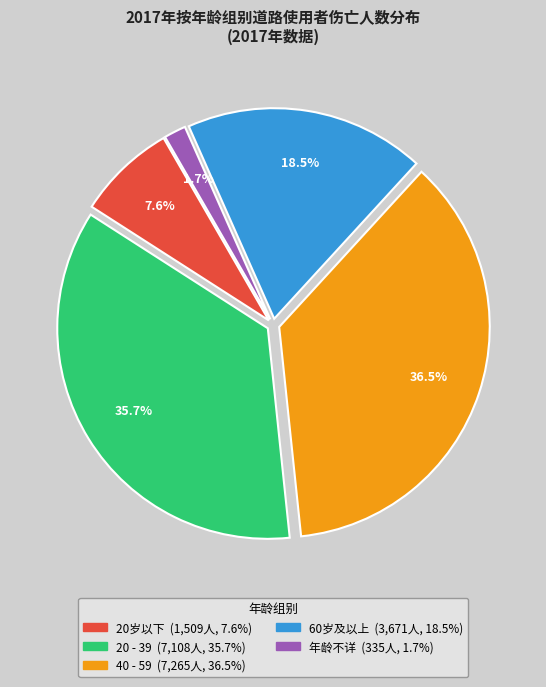

What is the largest slice in the pie chart?

40 - 59